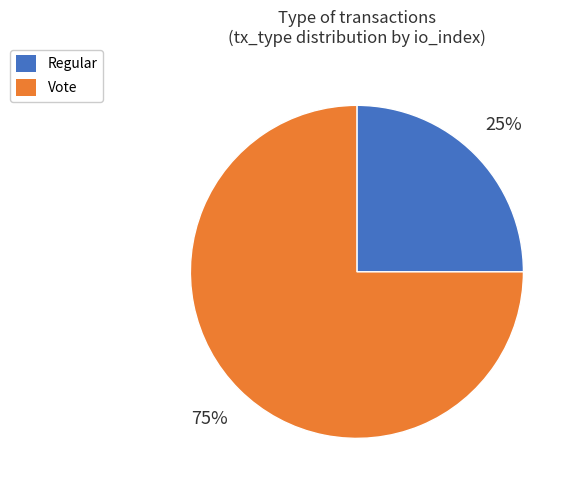

Count the number of slices in the pie.

2